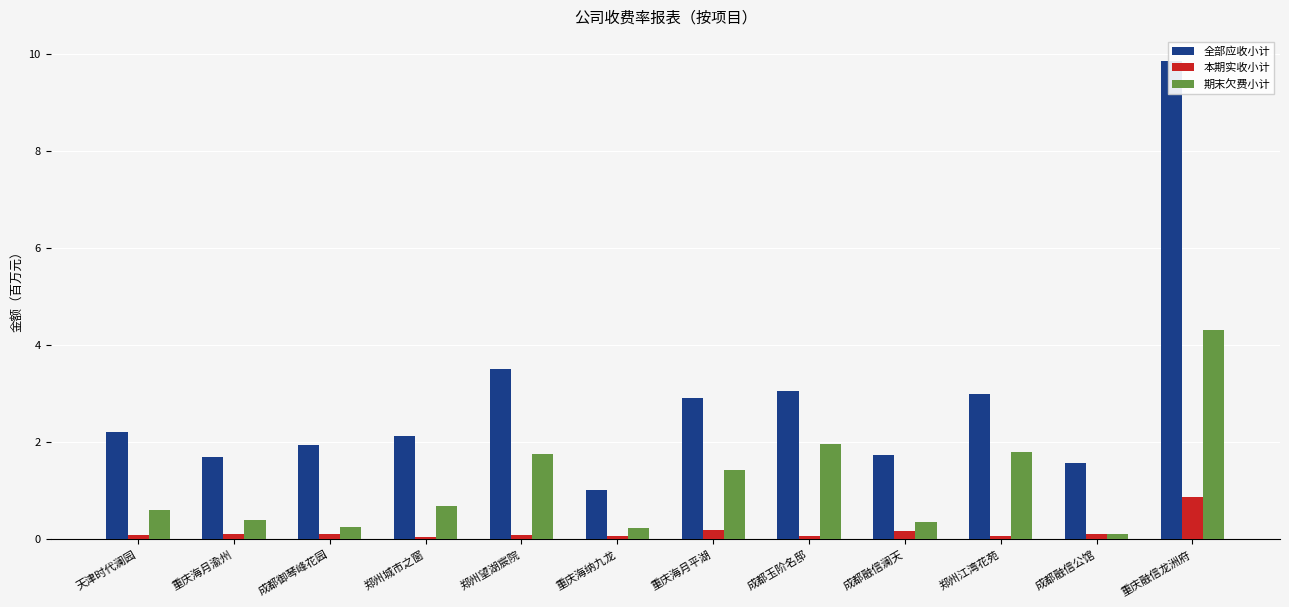

Which series changed the most between 重庆海月渝州 and 郑州望湖宸院?

全部应收小计